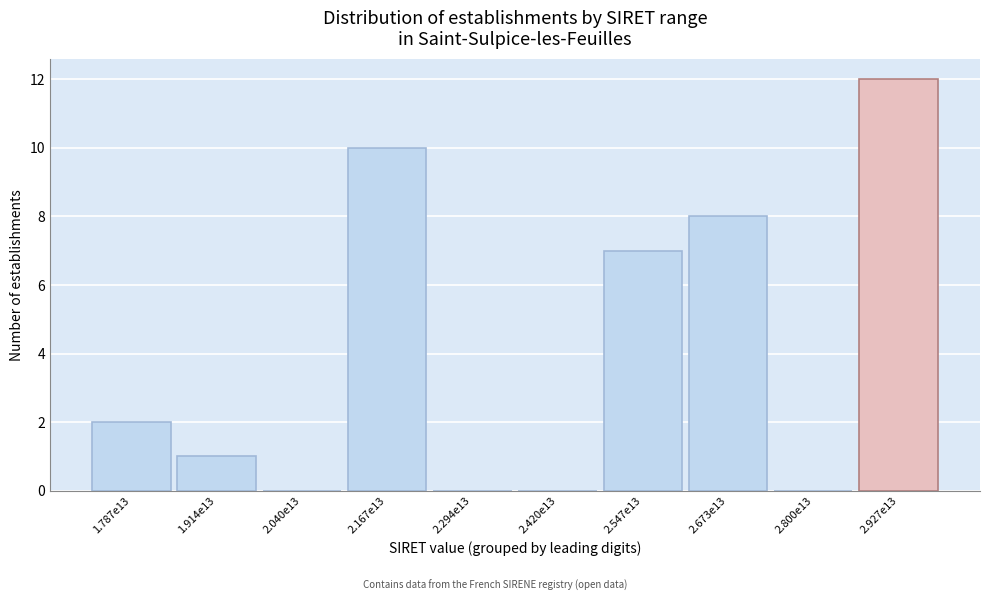

Reading right to left, transcribe all the data shown in this chart.

2.927e13=12	2.800e13=0	2.673e13=8	2.547e13=7	2.420e13=0	2.294e13=0	2.167e13=10	2.040e13=0	1.914e13=1	1.787e13=2